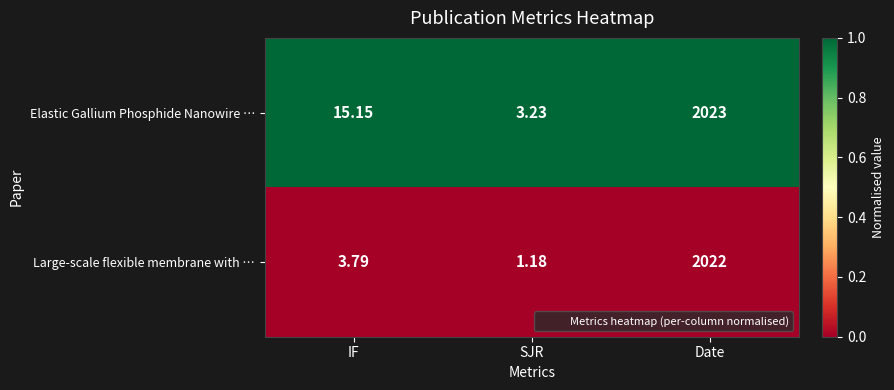

Which category has the highest value across all series?

Date